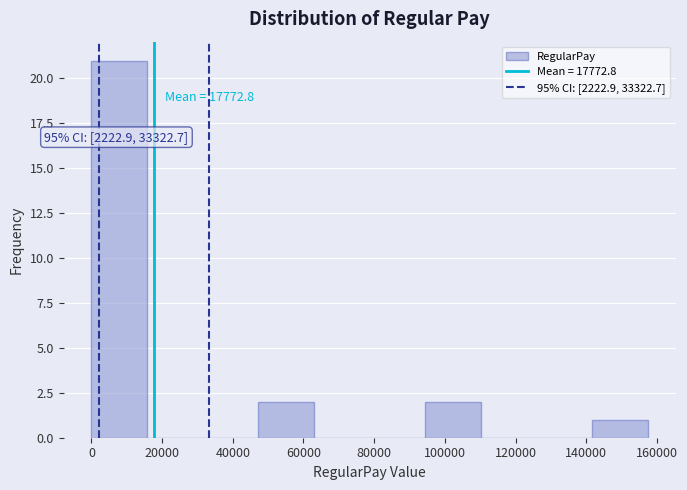

Over which range of the x-axis is the bar tallest?

0 to 16000